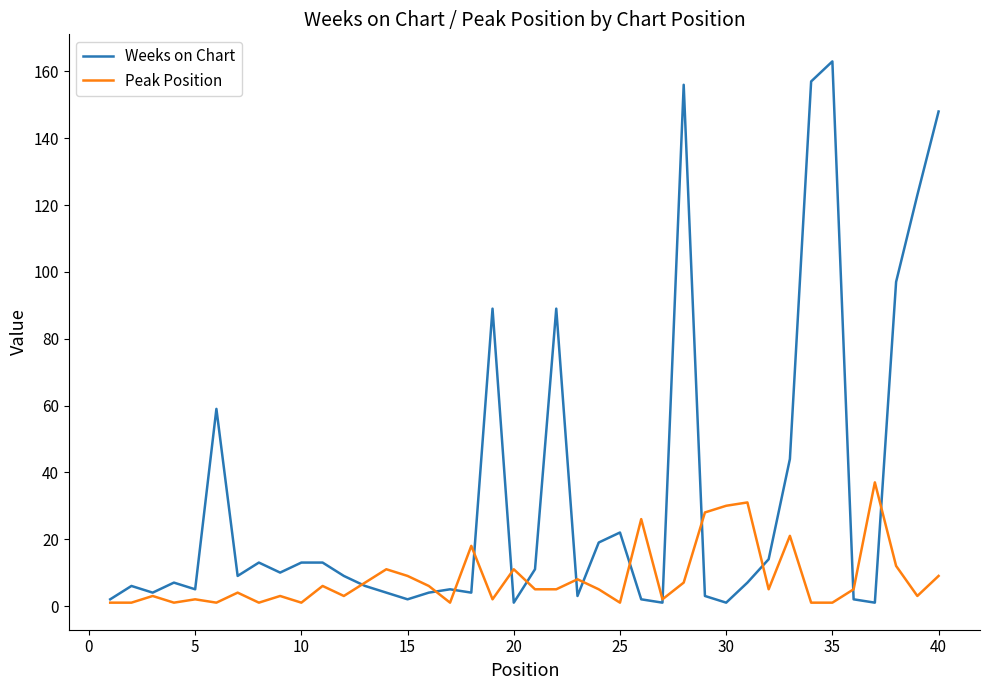

What is the maximum value for Weeks on Chart?

163